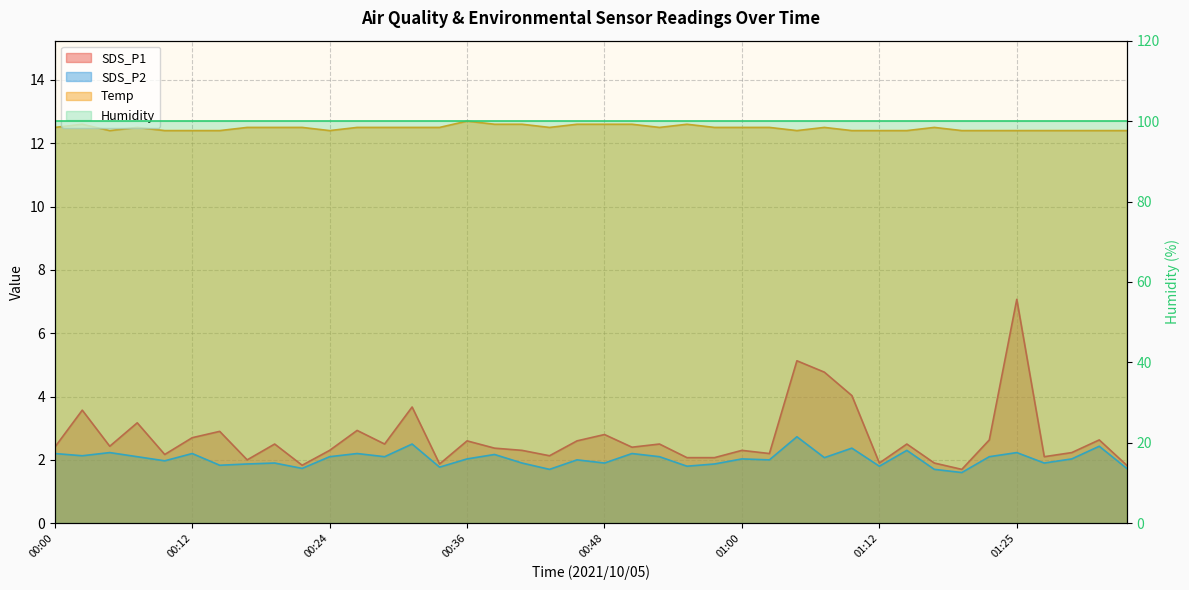

Where does the SDS_P2 series first go above 2?

00:00